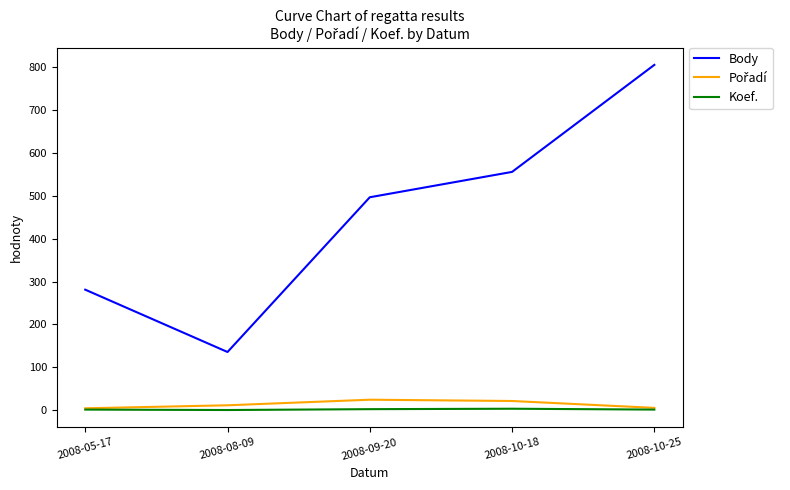

What is the average value of the Body series?

454